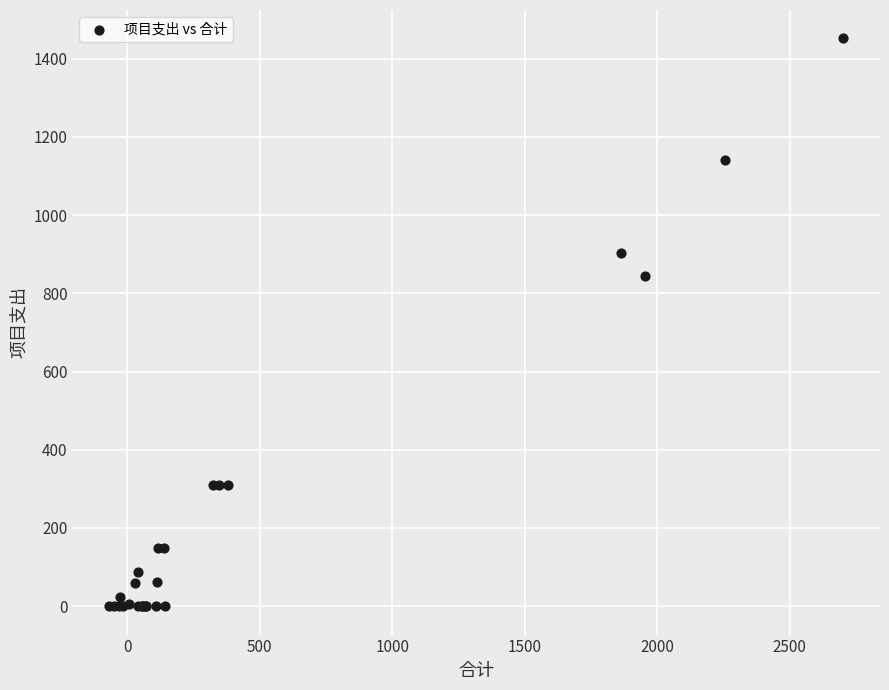

What Y value in the scatter plot is closest to 726?

843.4